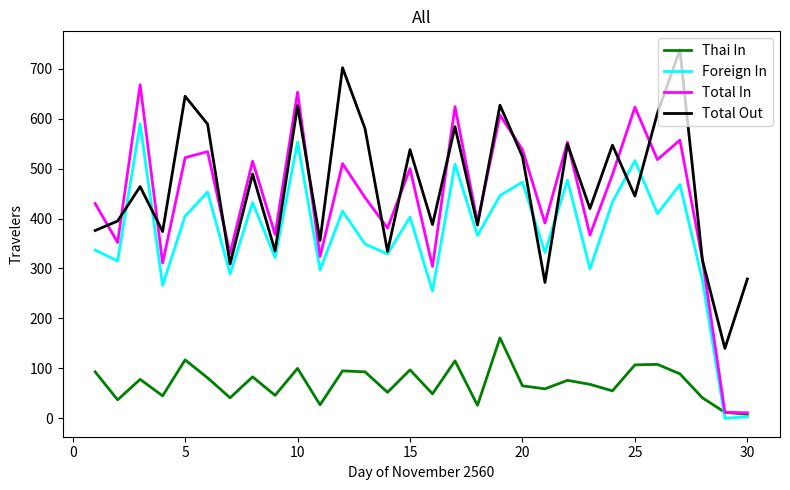

Rank the series by their maximum value, from lowest to highest.

Thai In, Foreign In, Total In, Total Out